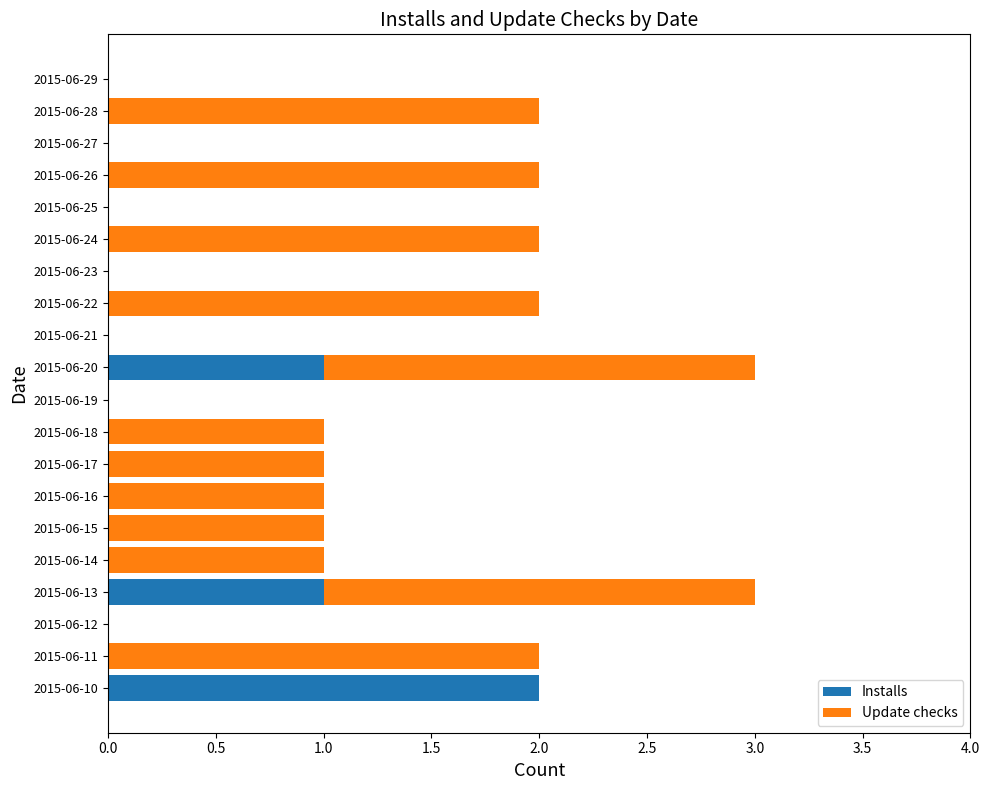

What is the total value across all series at 2015-06-20?

3